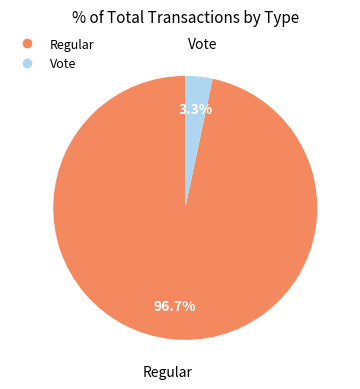

Which slice represents more than half of the pie?

Regular